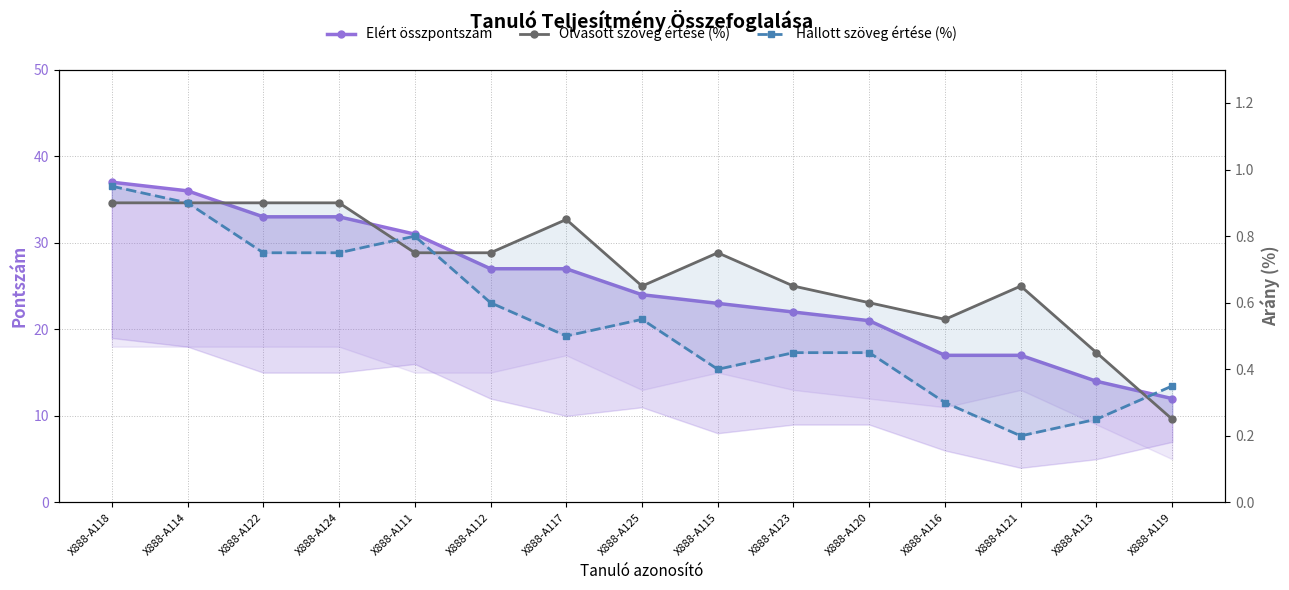

What position from the left is X888-A125?

8